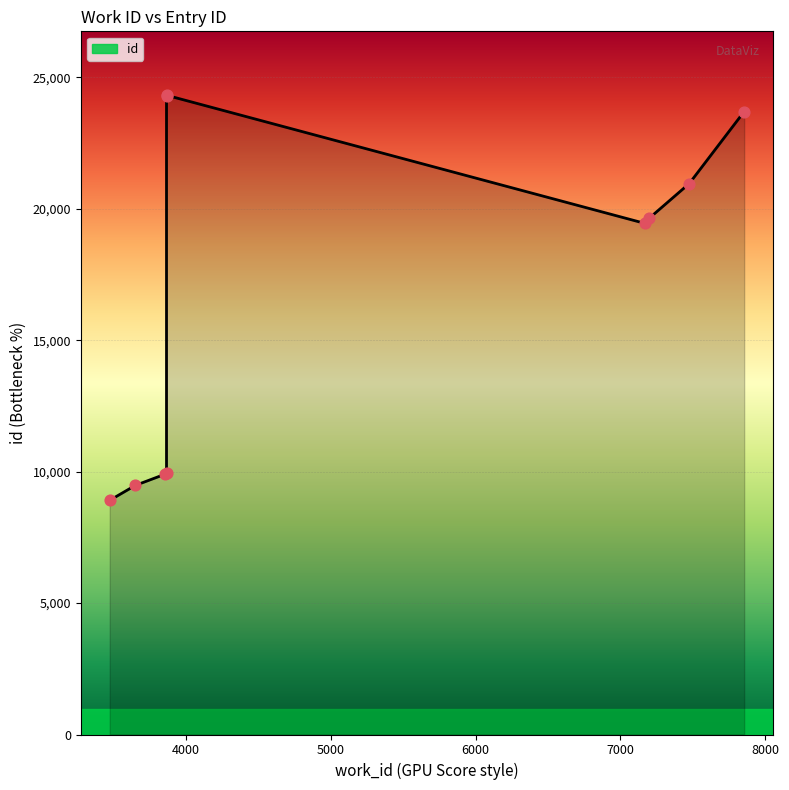

Which has a higher value, 3857 or 3866?

3866